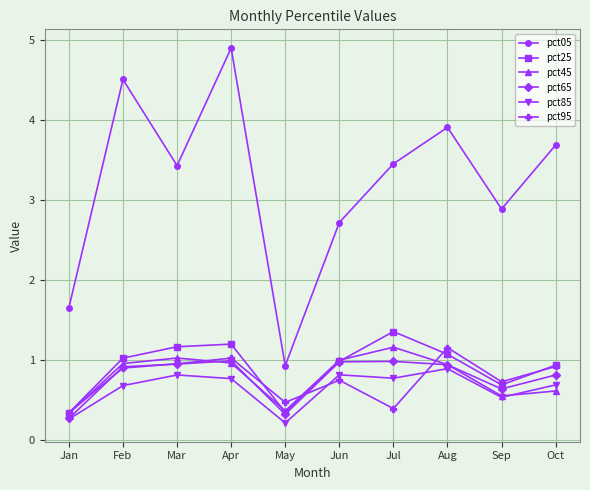

True or false: pct05 and pct95 cross at least once.

False